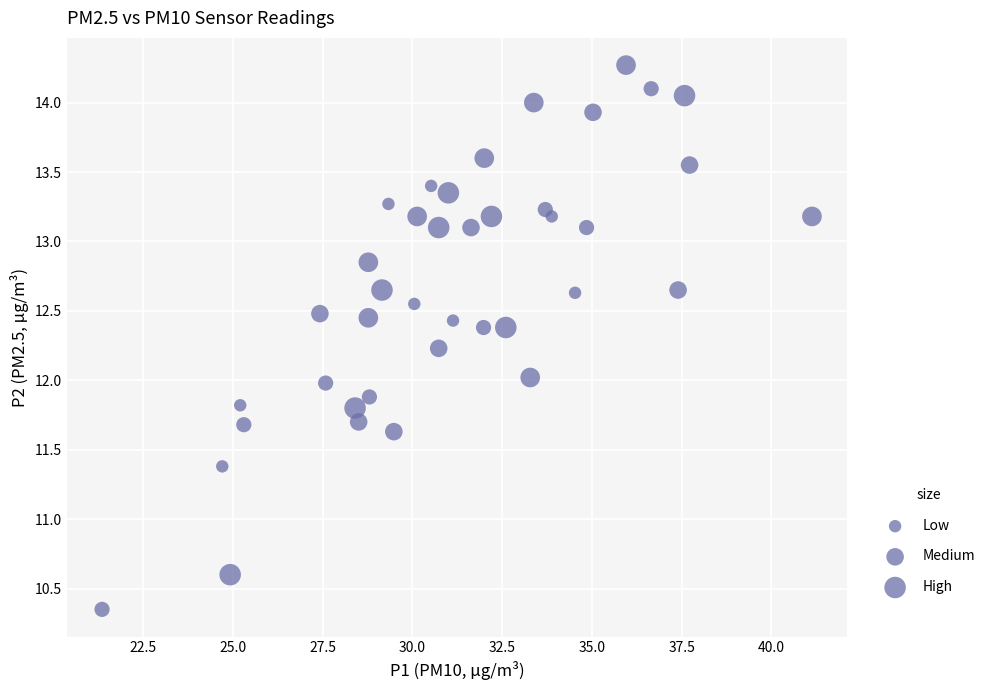

What is the range of X values (max minus min)?

19.8